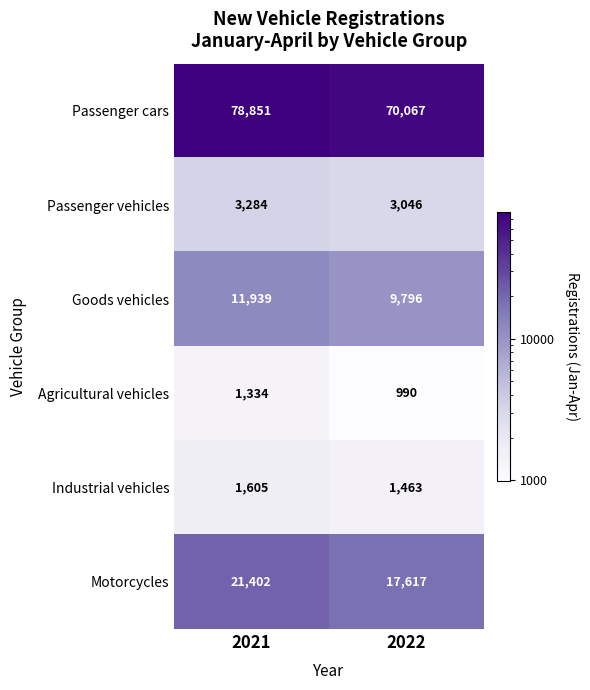

Which label corresponds to the smallest value in the chart?

2022